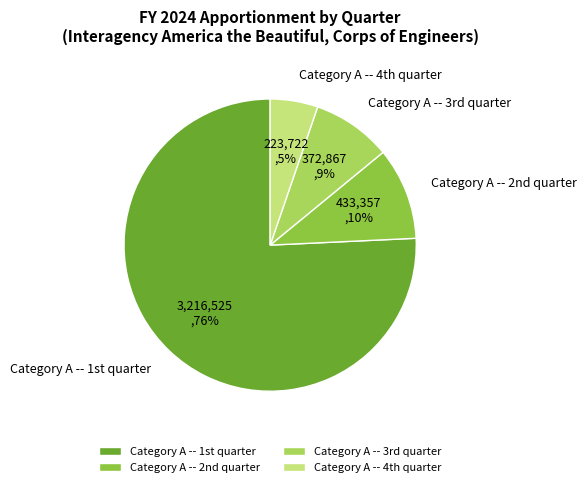

What is the majority slice?

Category A -- 1st quarter